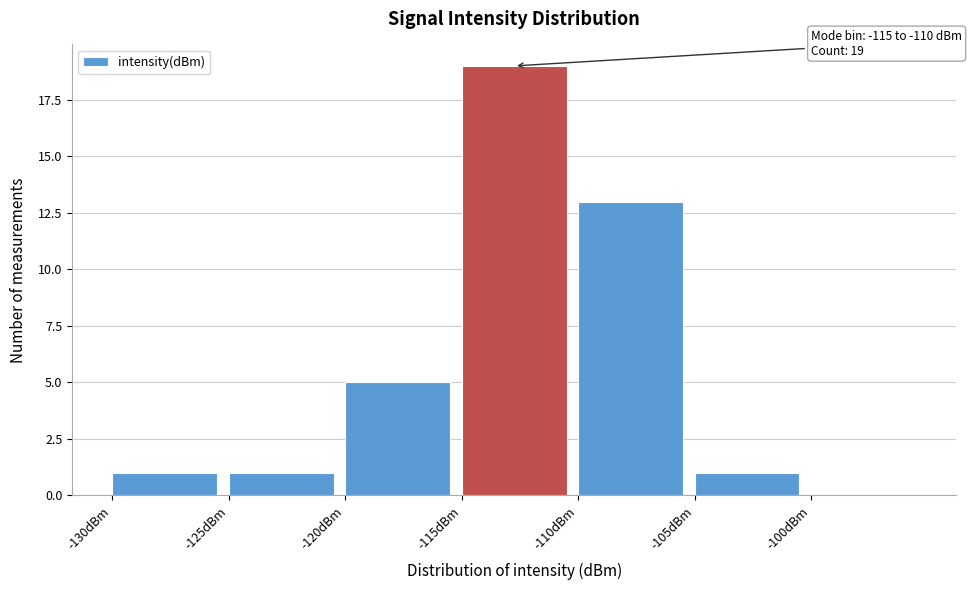

Over which range of the x-axis is the bar tallest?

-115 to -110